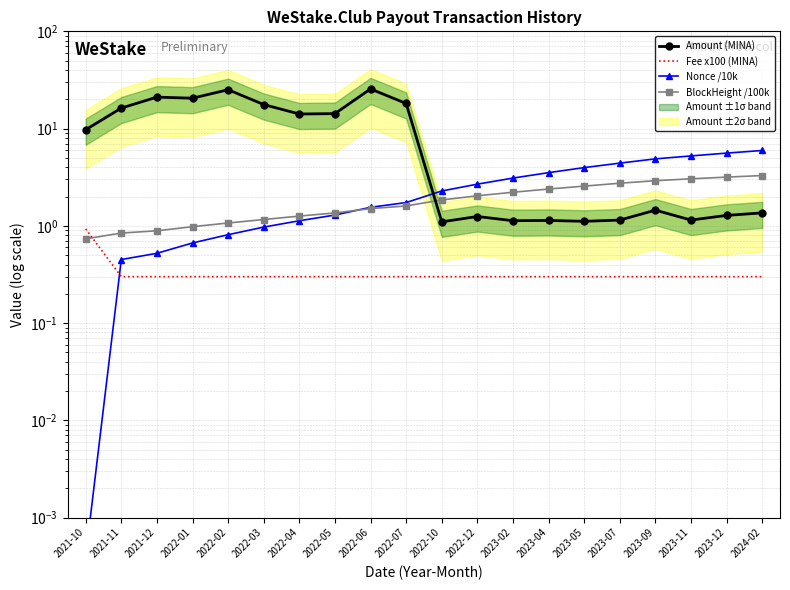

The Amount (MINA) series shows 1.1 at 2023-11. True or false?

True